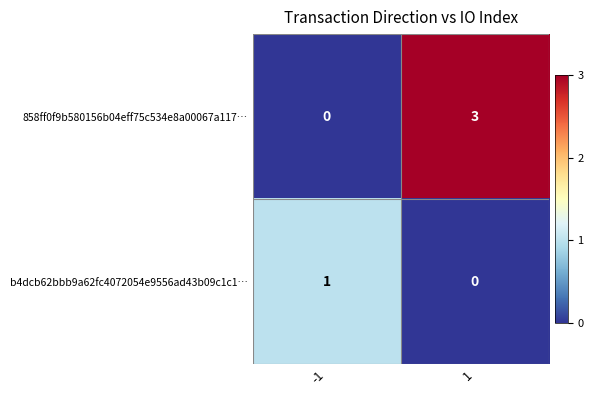

What is the highest value of the 858ff0f9b580156b04eff75c534e8a00067a117… series?

3